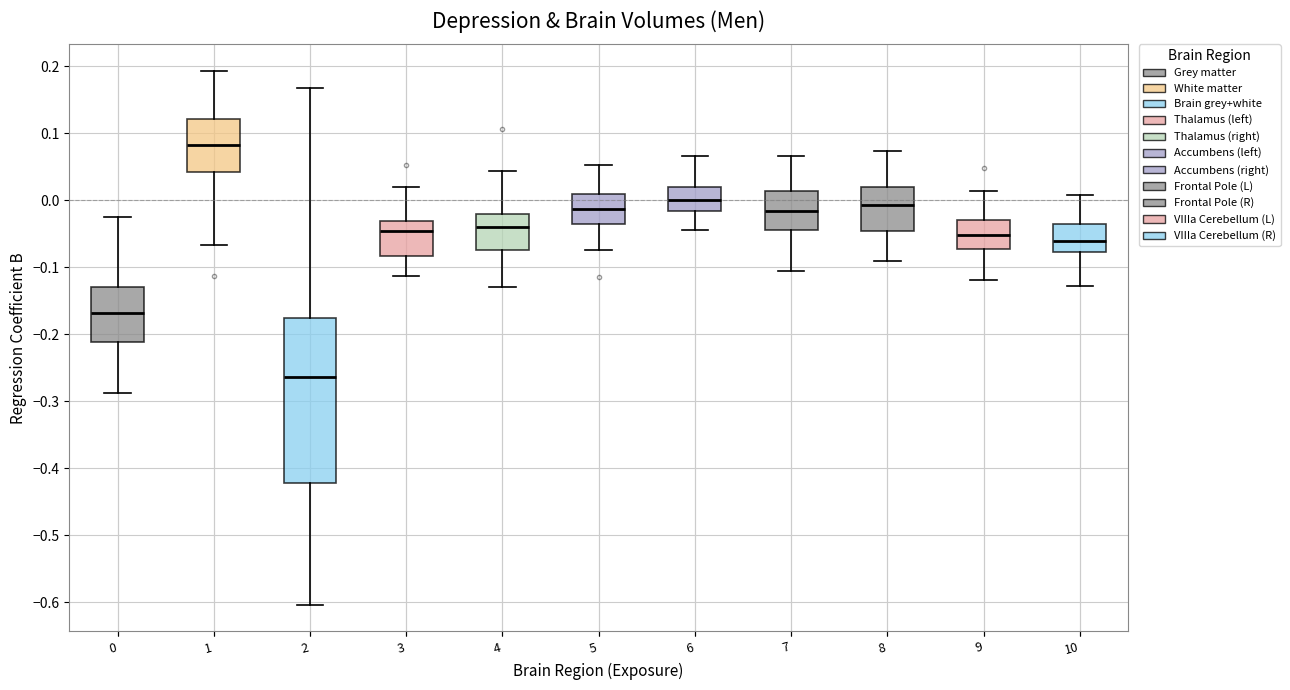

Which box's median line is the lowest?

2